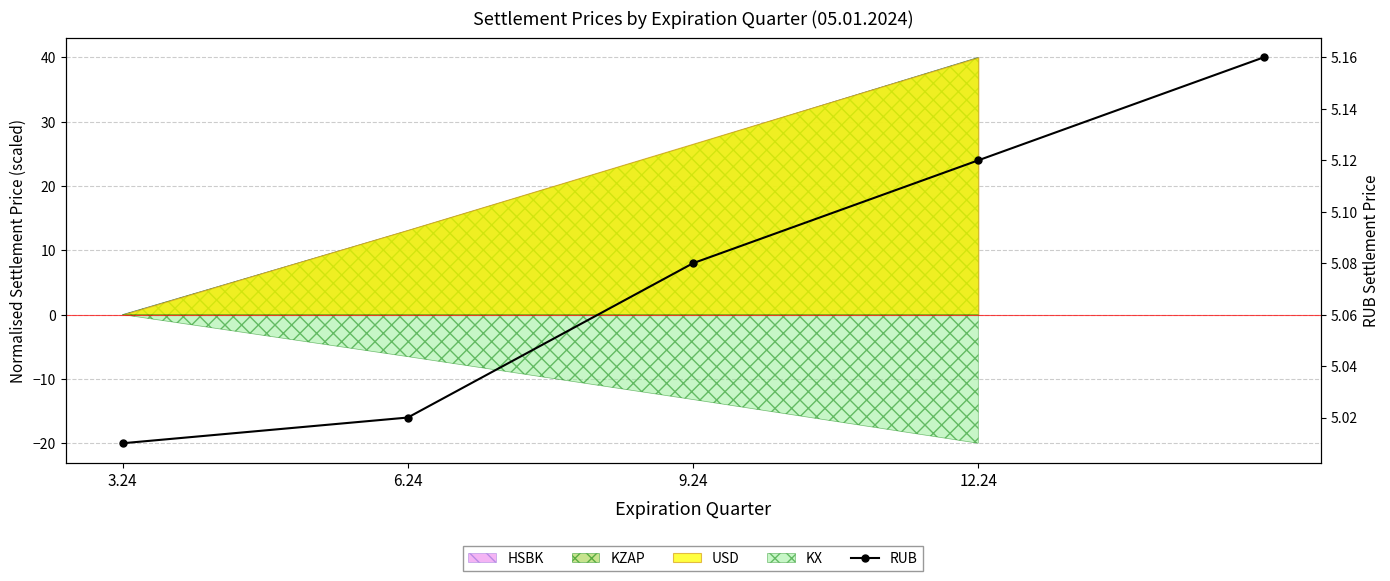

Rank the categories by value from lowest to highest.

3.24, 6.24, 9.24, 12.24, 4